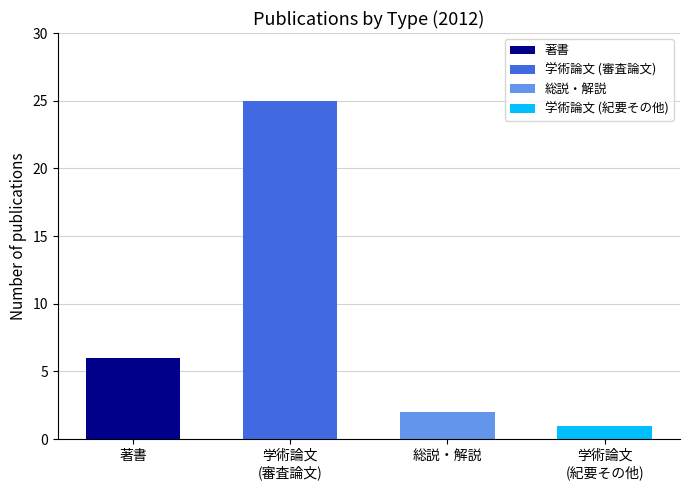

Are the bars horizontal?

No